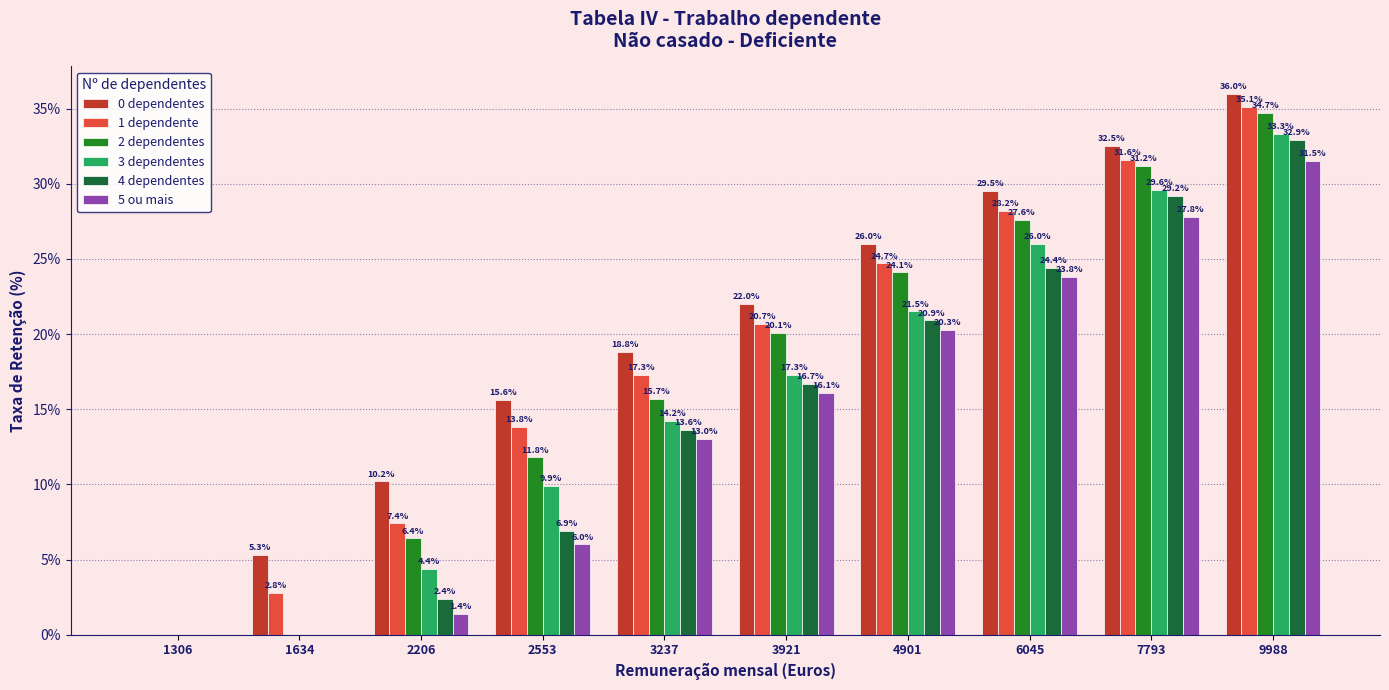

What is the sum of all 2 dependentes values?

171.6